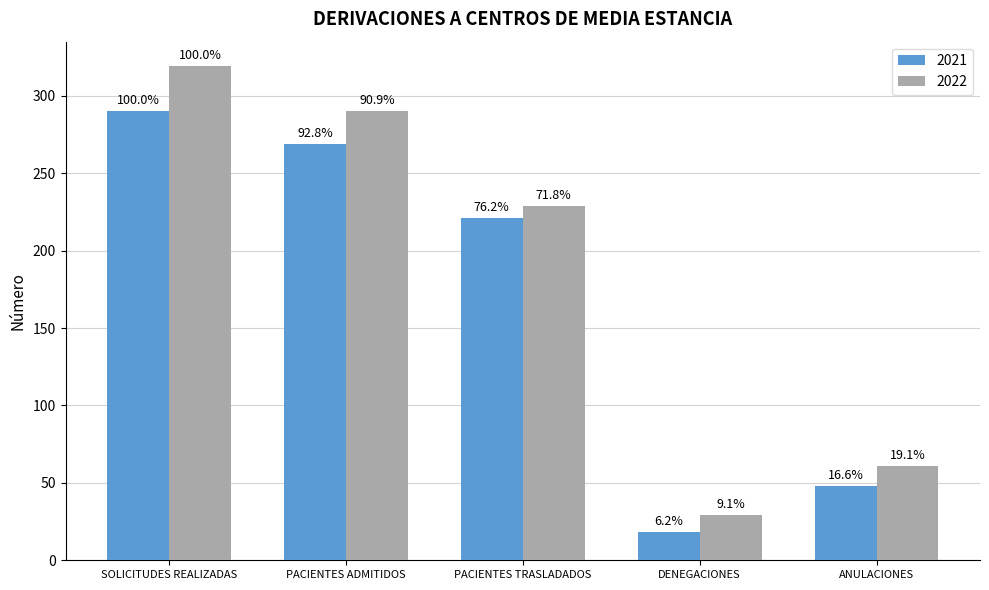

How many groups of bars are there?

5